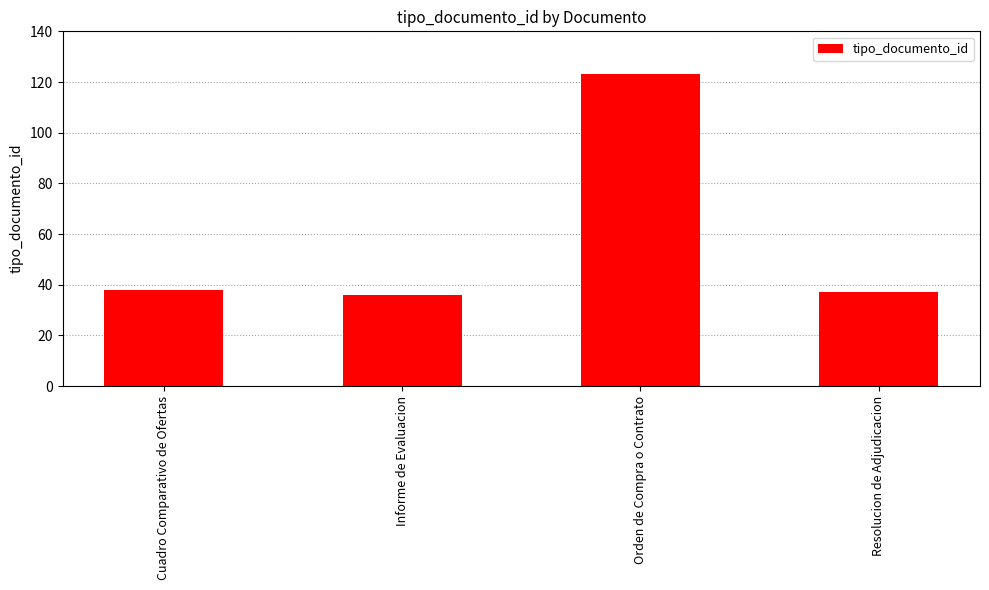

What is the label of the 2nd bar from the left?

Informe de Evaluacion